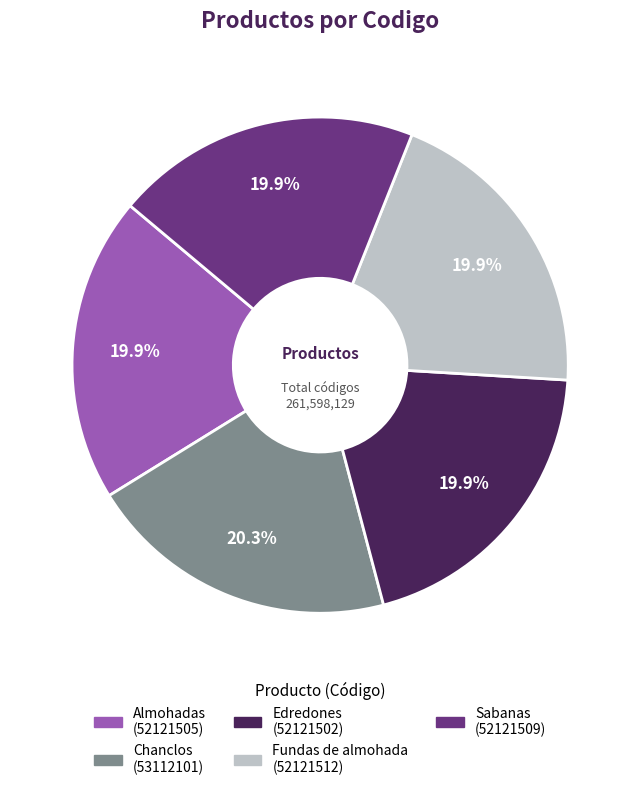

The Sabanas slice represents 27% of the pie. True or false?

False